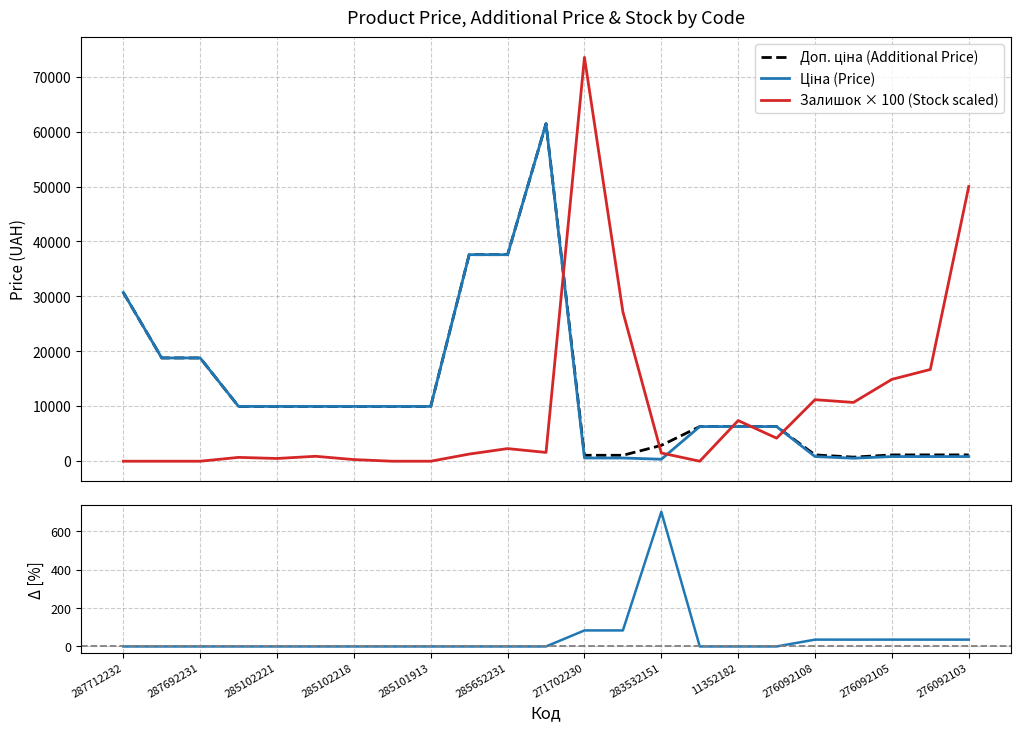

Reading left to right, what are all the values shown in this chart?

Ціна: 287712232=30717.1	287692233=18796.8	287692231=18796.8	285101569=9975.0	285102221=9975.0	285102219=9975.0	285102218=9975.0	285102044=9975.0	285101913=9975.0	285652233=37593.6	285652231=37593.6	285672232=61434.3	271702230=589.9	271702229=589.9	283532151=359.9	11352184=6308.8	11352182=6308.8	11352151=6308.8	276092108=848.4	276092107=551.5	276092105=848.4	276092104=848.4	276092103=848.4
Доп. ціна: 287712232=30717.1	287692233=18796.8	287692231=18796.8	285101569=9975.0	285102221=9975.0	285102219=9975.0	285102218=9975.0	285102044=9975.0	285101913=9975.0	285652233=37593.6	285652231=37593.6	285672232=61434.3	271702230=1081.7	271702229=1081.7	283532151=2878.8	11352184=6308.8	11352182=6308.8	11352151=6308.8	276092108=1149.7	276092107=747.0	276092105=1149.7	276092104=1149.7	276092103=1149.7
Залишок: 287712232=0.0	287692233=0.0	287692231=0.0	285101569=700.0	285102221=500.0	285102219=900.0	285102218=300.0	285102044=0.0	285101913=0.0	285652233=1300.0	285652231=2300.0	285672232=1600.0	271702230=73500.0	271702229=27200.0	283532151=1500.0	11352184=0.0	11352182=7400.0	11352151=4200.0	276092108=11200.0	276092107=10700.0	276092105=14900.0	276092104=16700.0	276092103=50000.0